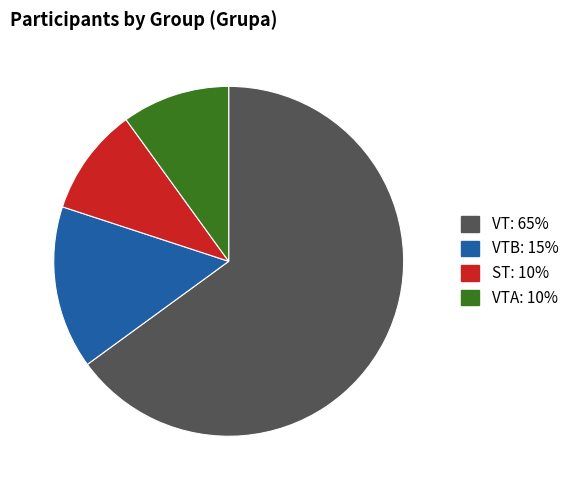

Does any single category account for the majority?

Yes